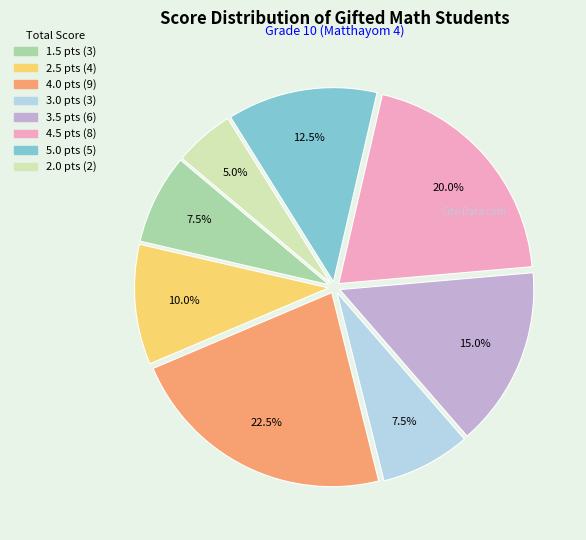

Which slice is the smallest?

2.0